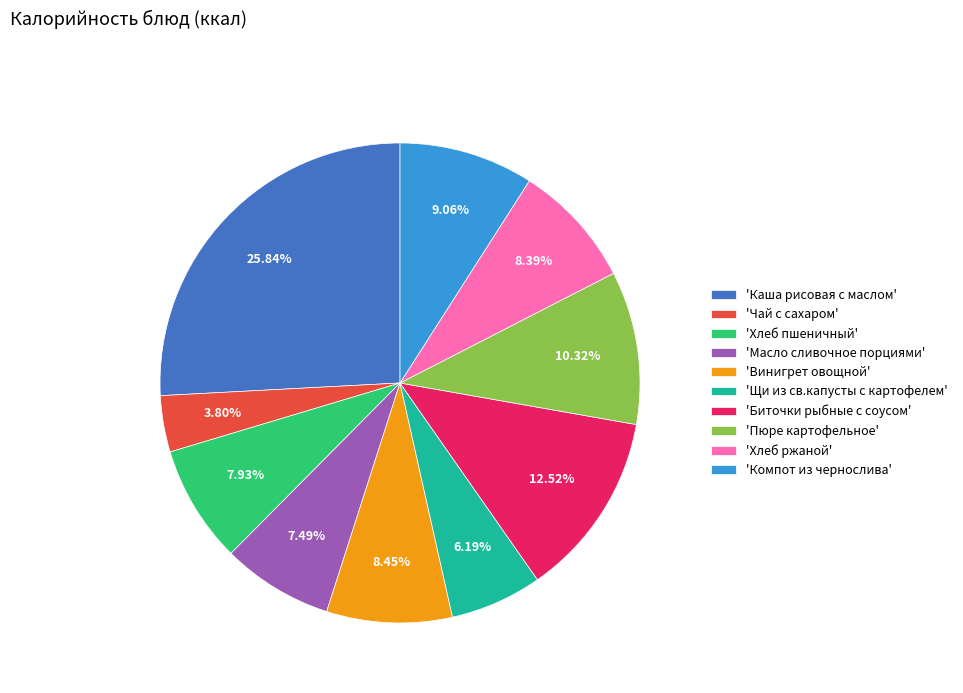

Does 'Масло сливочное порциями' account for over 50% of the chart?

No